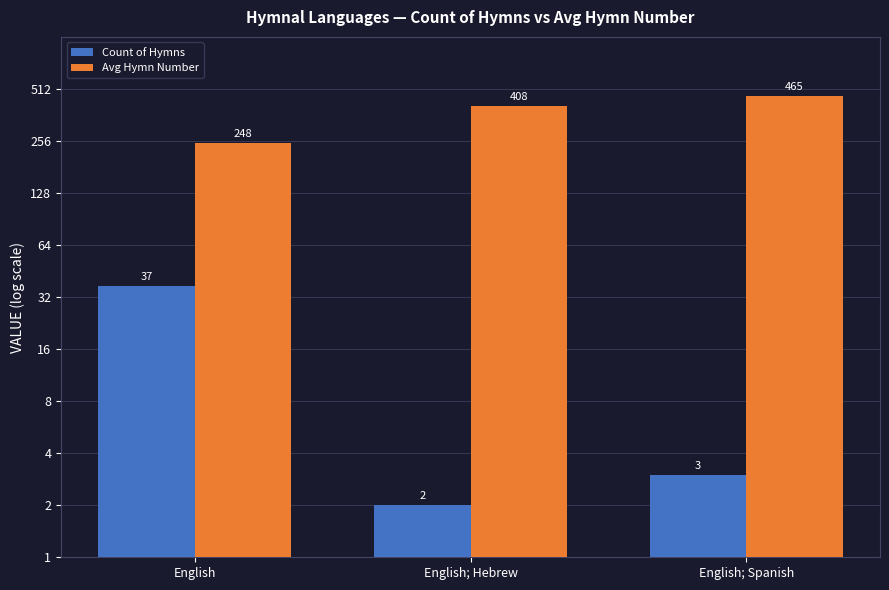

How many distinct data groups are displayed?

2